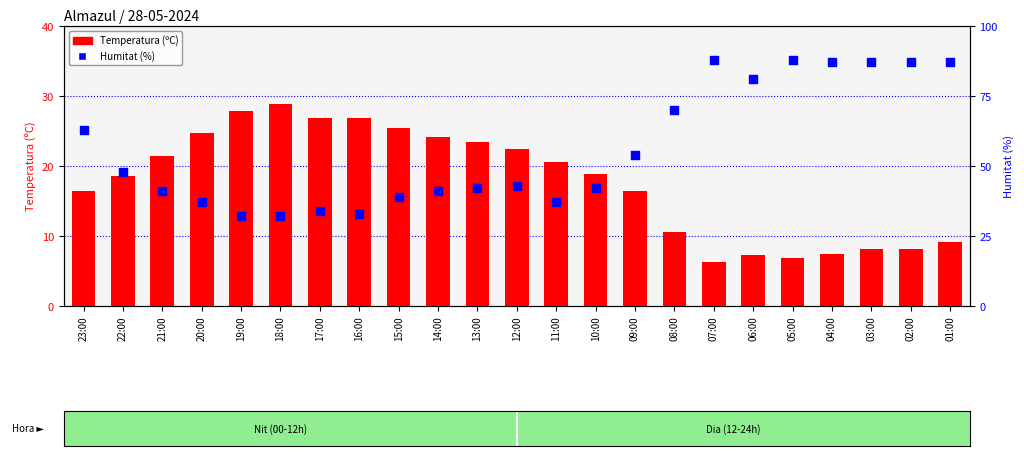

What are all the series names shown in the legend?

Temperatura (ºC), Humitat (%)